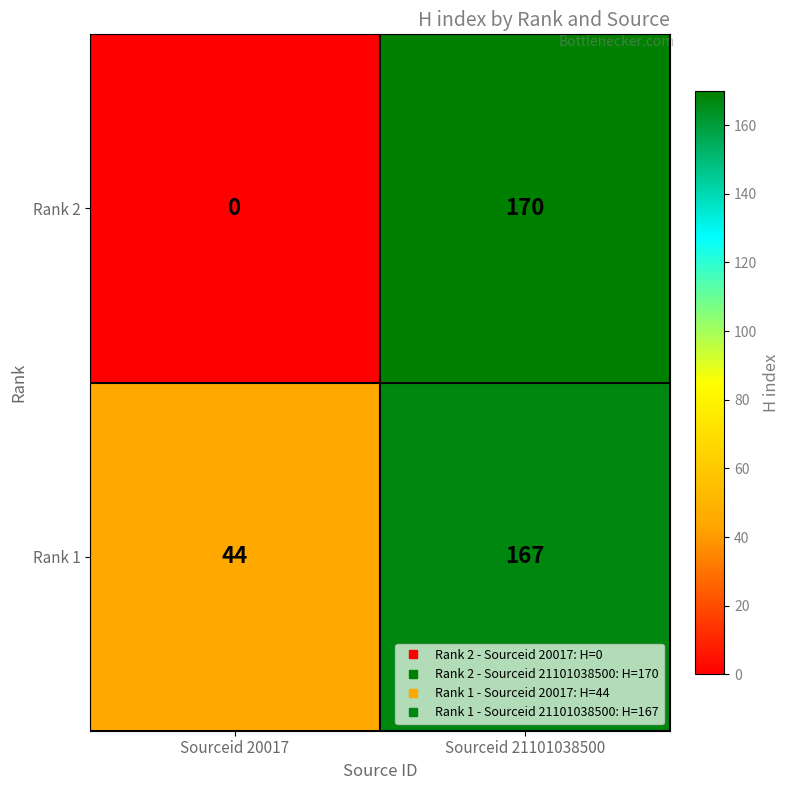

What is the sum of the Rank 2 values at Sourceid 20017 and Sourceid 21101038500?

170